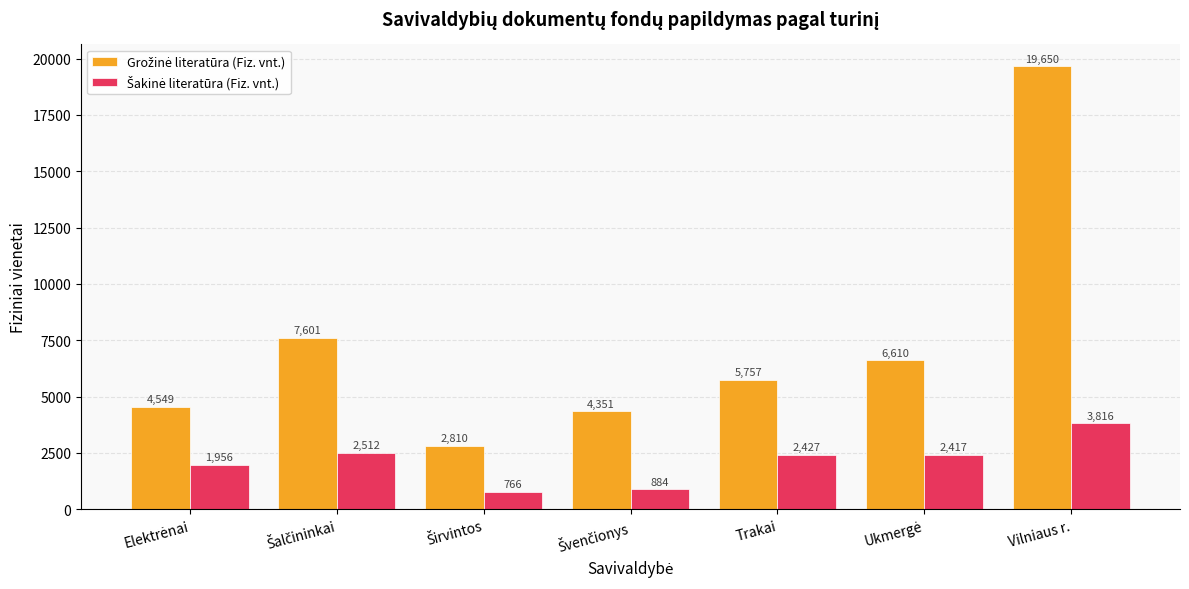

At how many categories does at least one series exceed 3532?

6